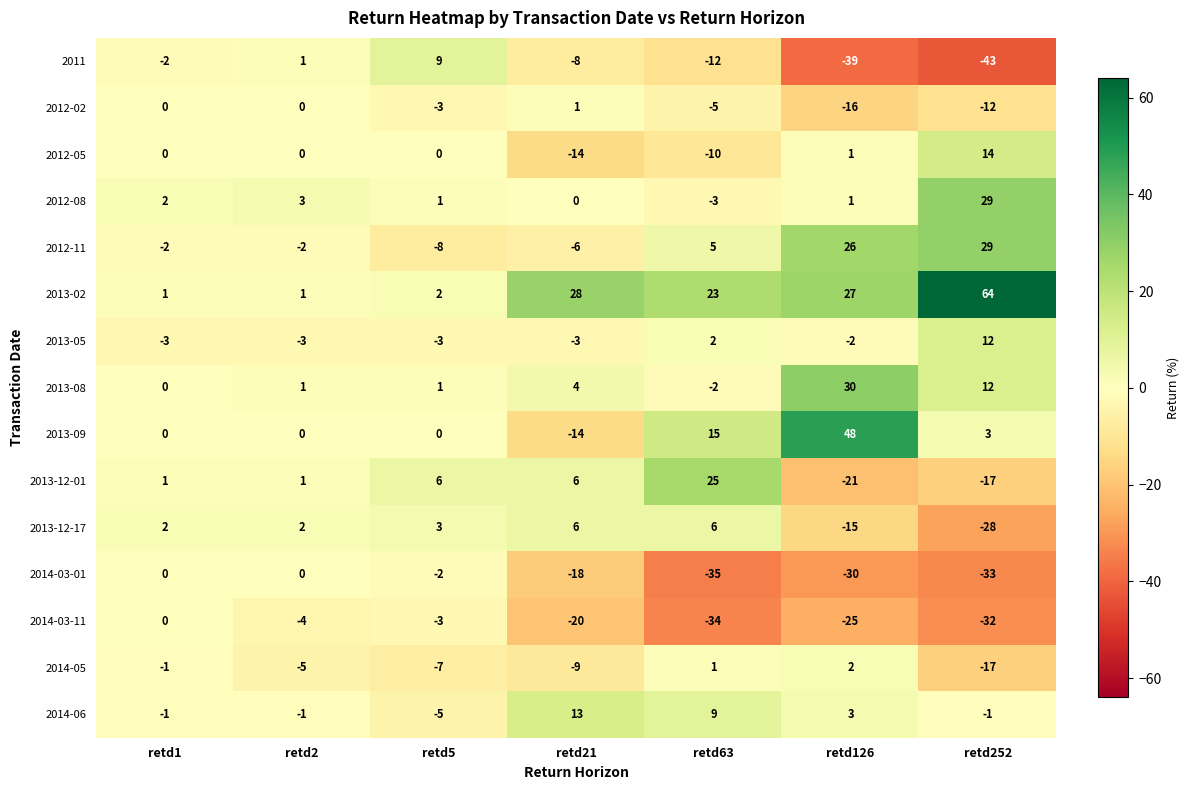

How many data points in 2013-12-01 are less than 1?

2